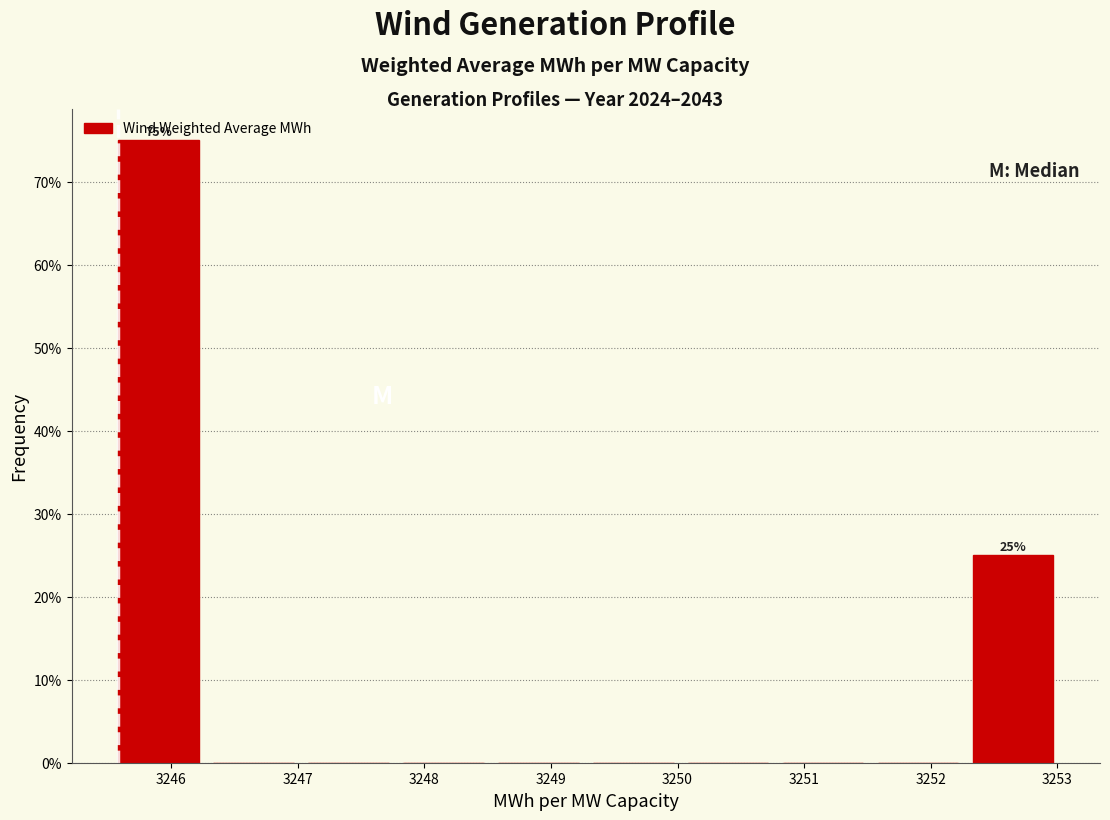

Over which range of the x-axis is the bar tallest?

3245.6 to 3246.3